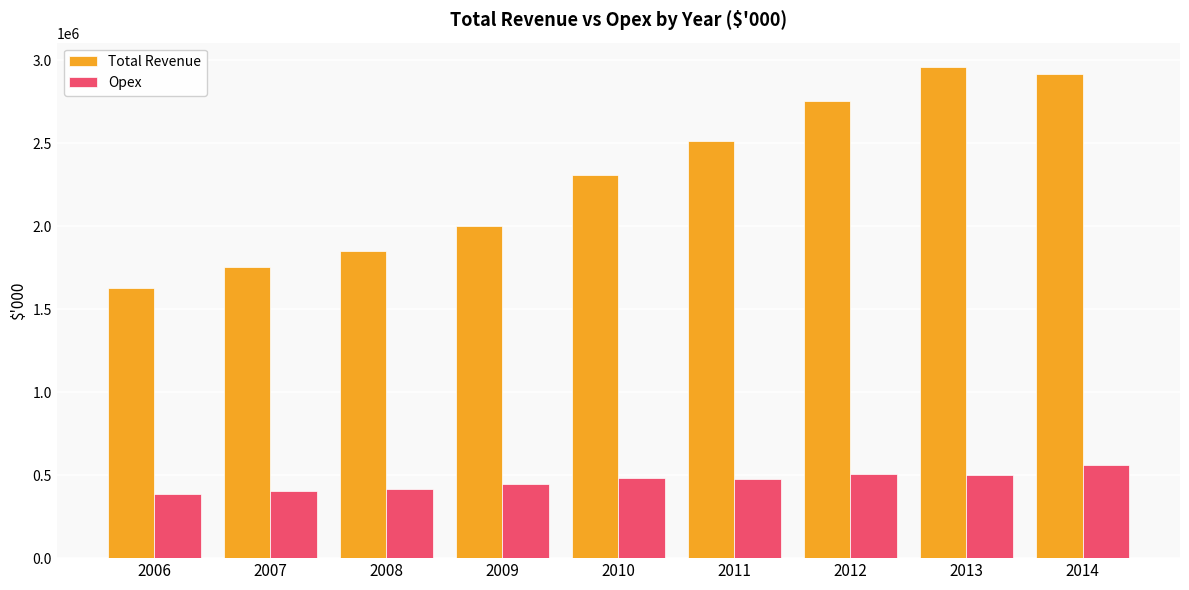

What is the sum of the Opex values at 2011 and 2013?

976885.2